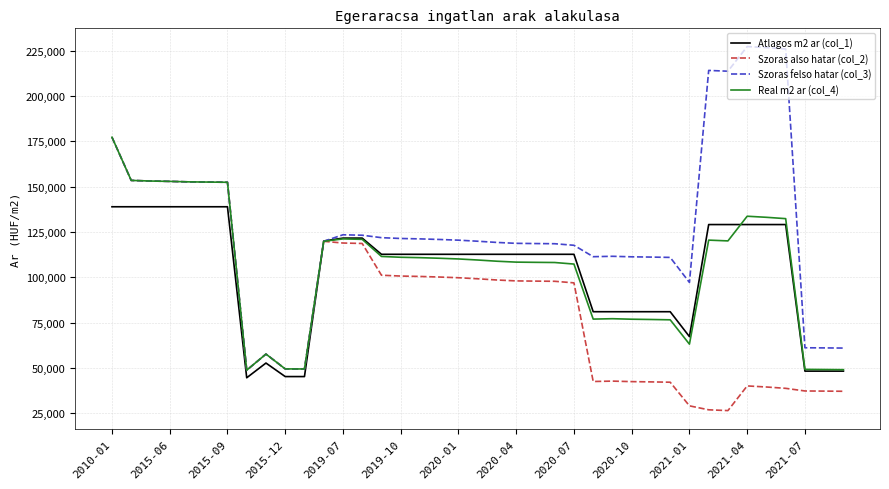

How many categories are shown in the chart?

39